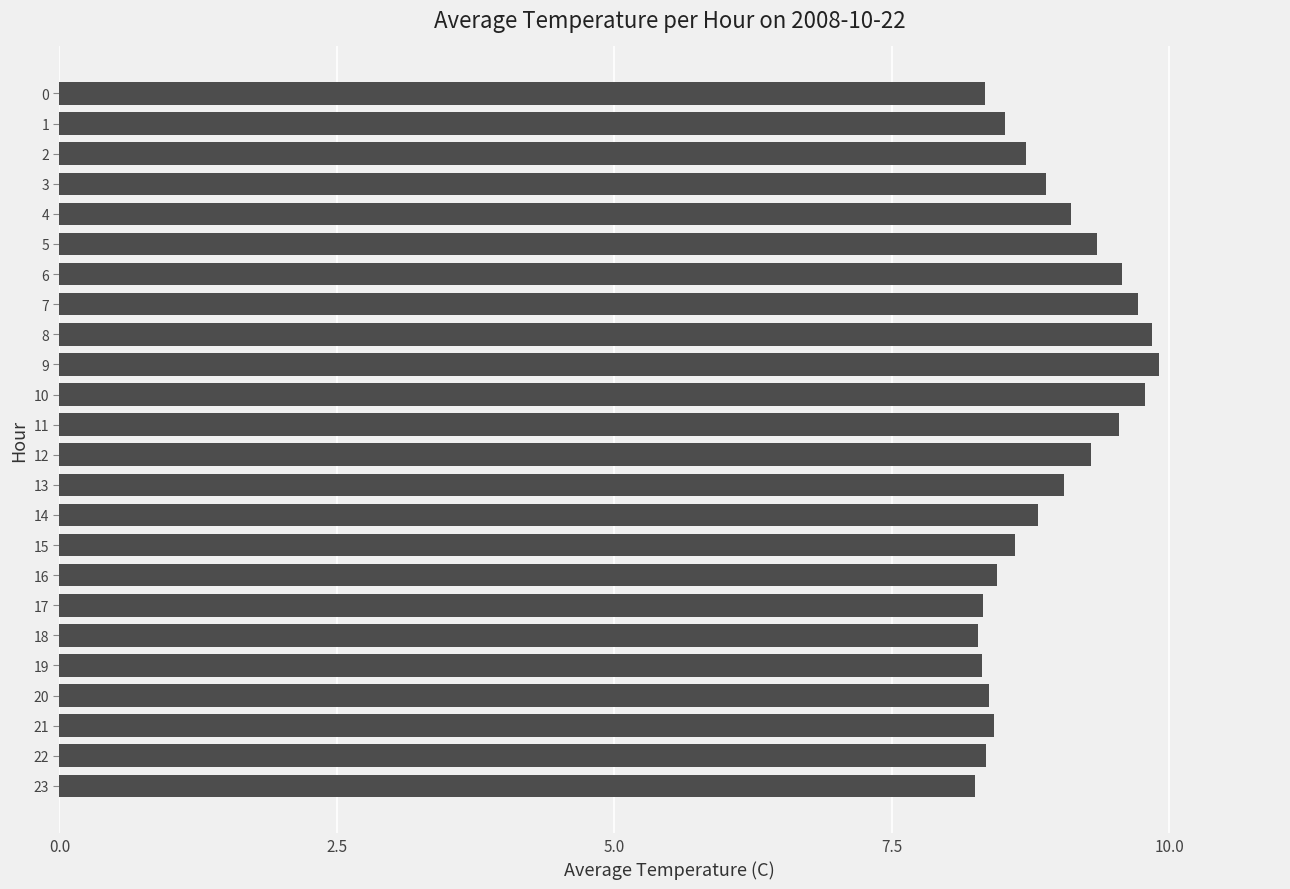

Is it true that the value at 5 is 4.2?

False